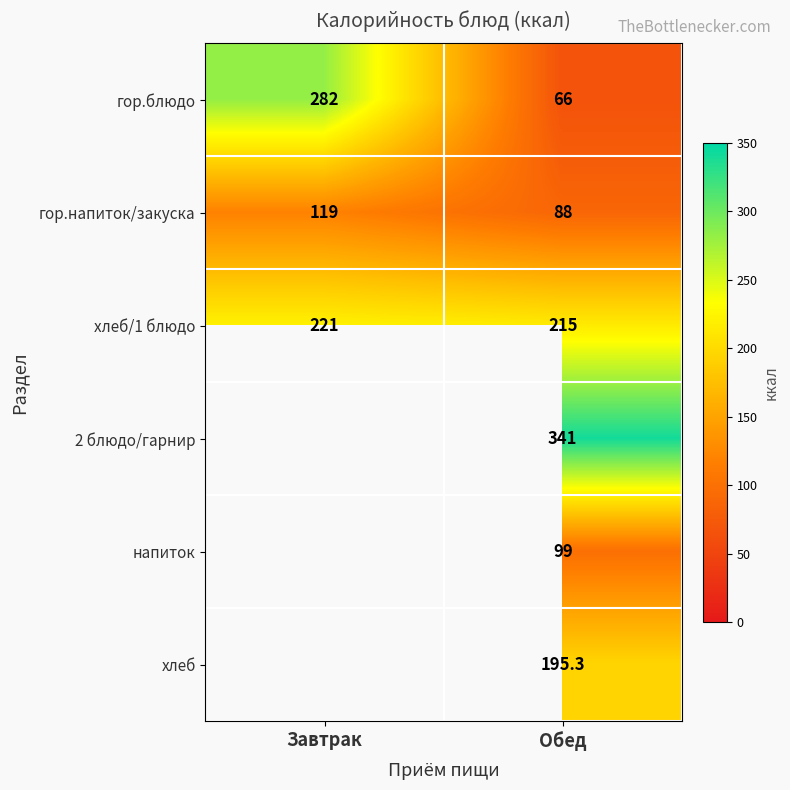

What is the sum of all гор.блюдо values?

348.0